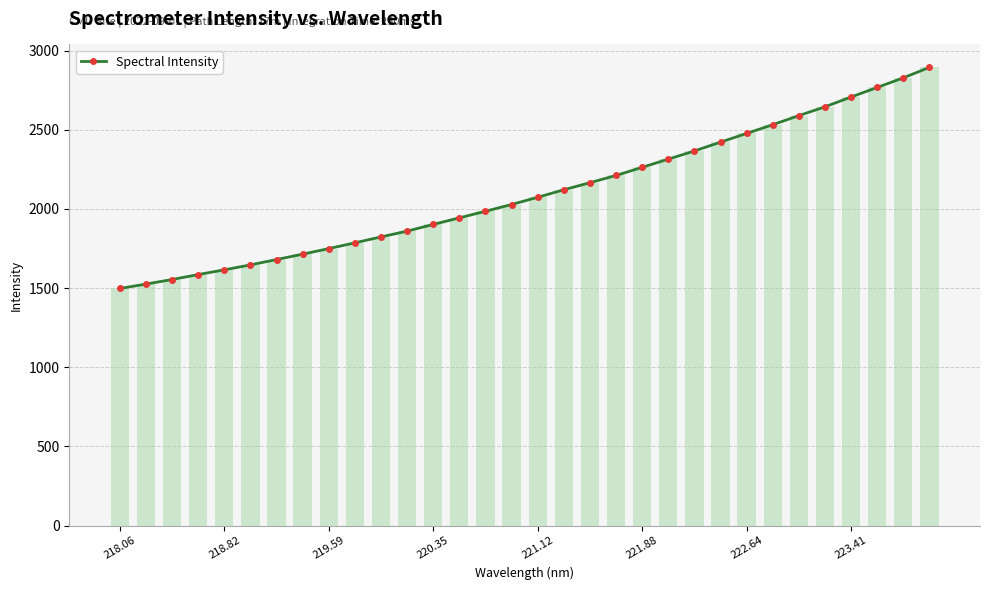

What is the average value?

2102.6